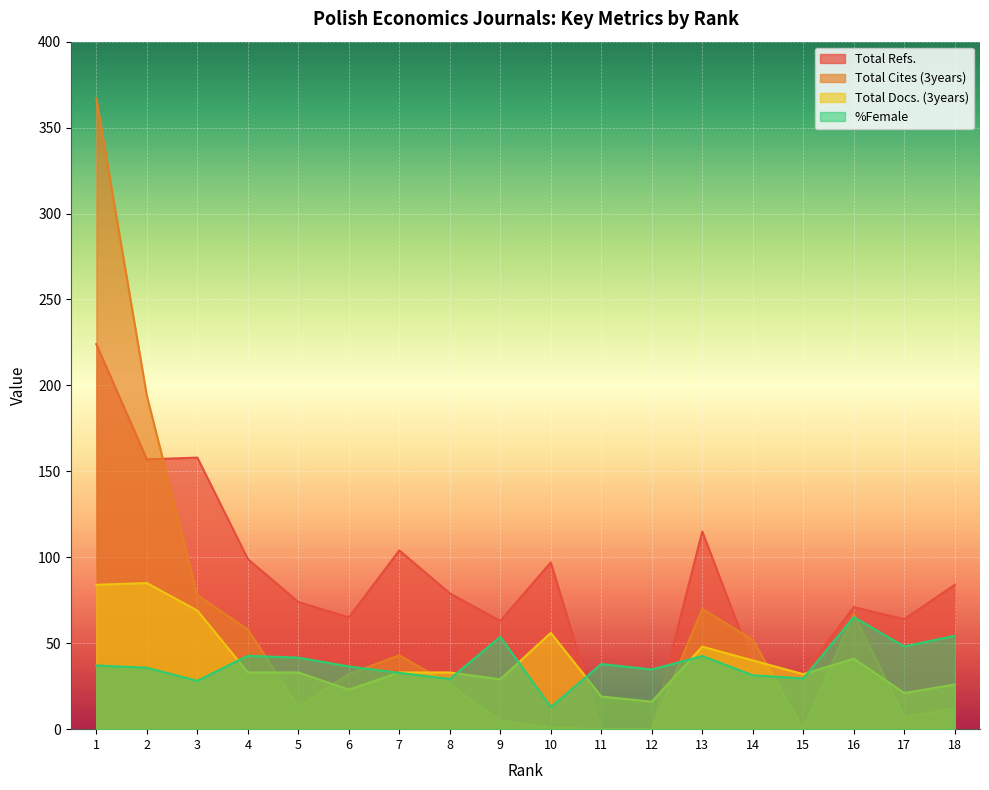

Is the value of Total Cites (3years) at 18 greater than the value of Total Docs. (3years) at 12?

No